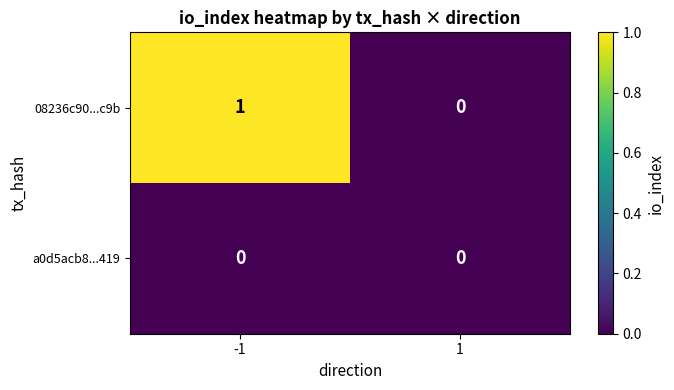

Reading right to left, list all the values displayed in this chart.

08236c90...c9b: 1=0	-1=1
a0d5acb8...419: 1=0	-1=0